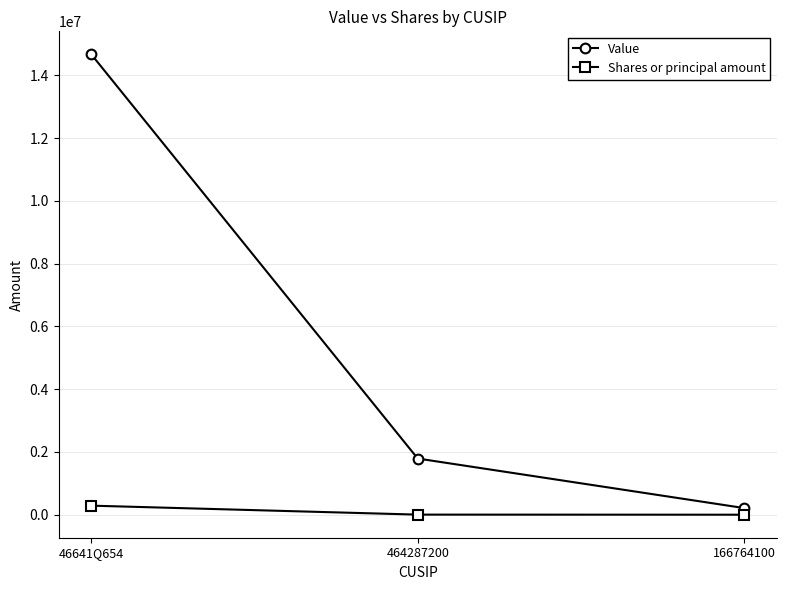

At 464287200, list the series in order from smallest to largest.

Shares or principal amount, Value